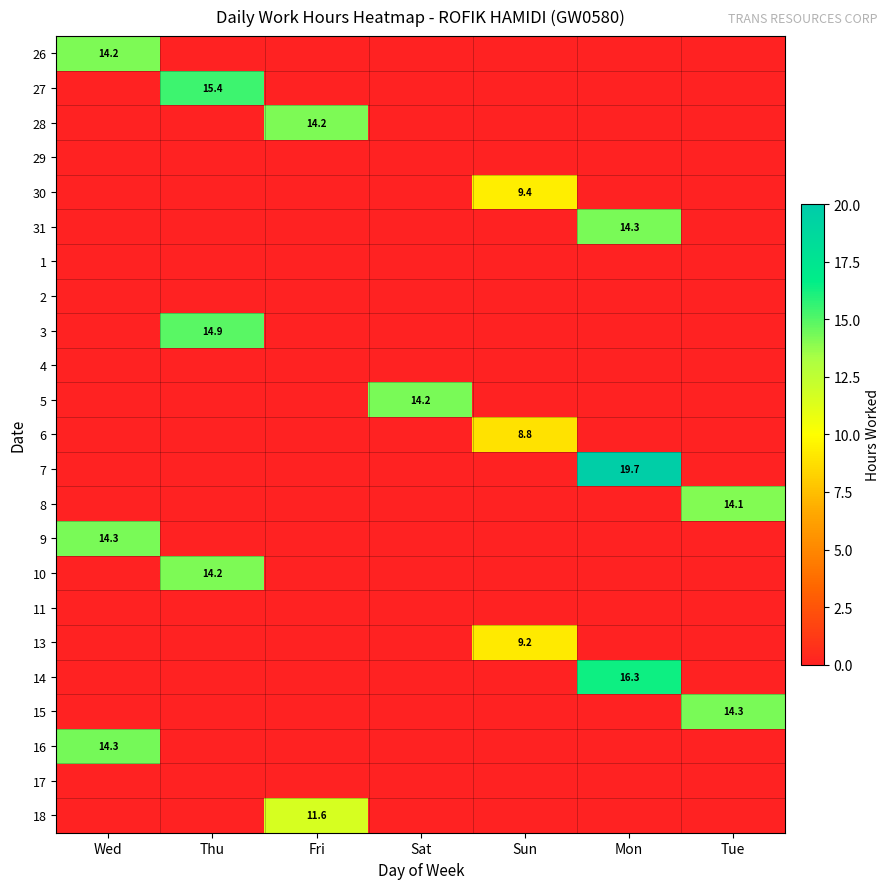

Which category has the lowest value in the 3 series?

Wed